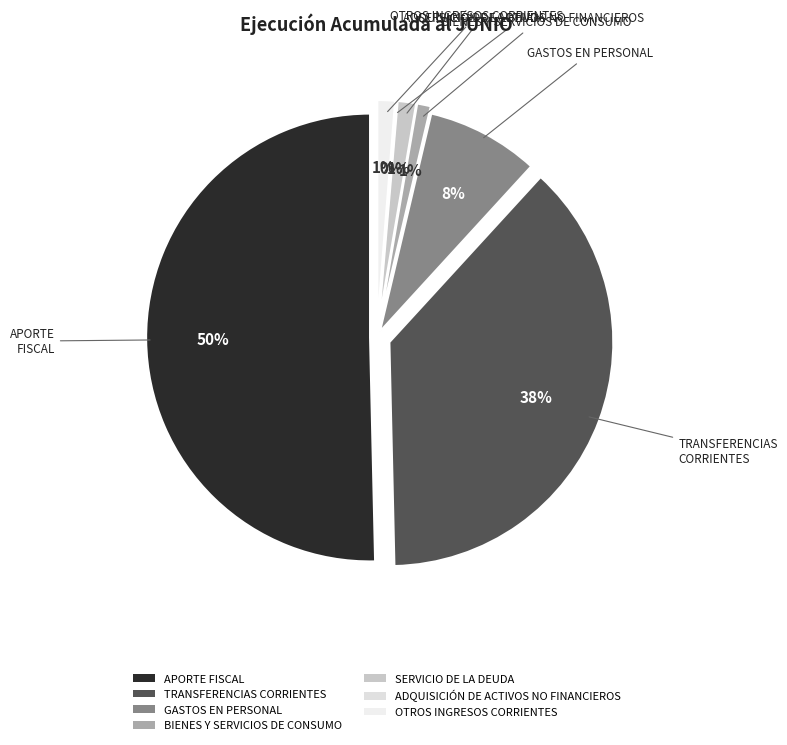

Is it true that OTROS INGRESOS CORRIENTES is 1% of the pie?

True